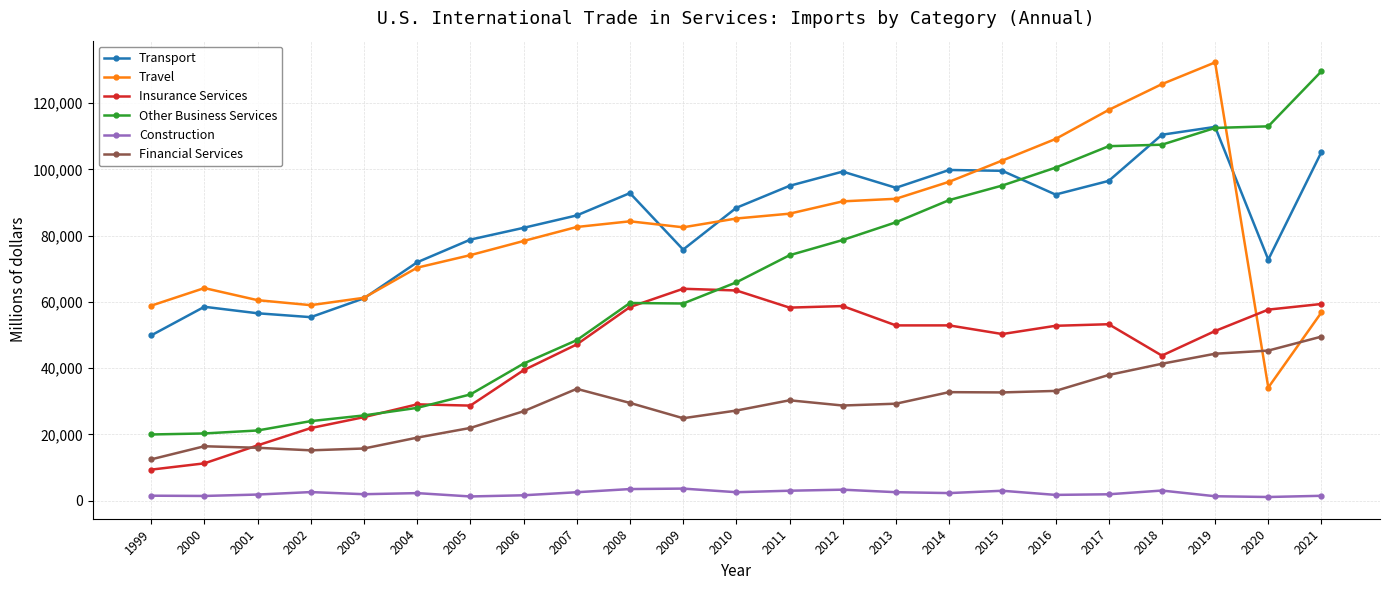

True or false: Other Business Services and Financial Services intersect in this chart.

False